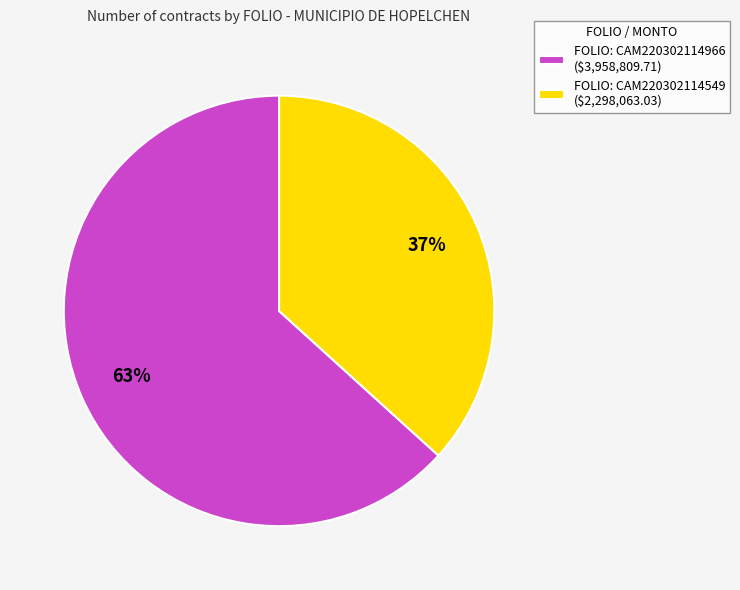

What is the smallest slice in the pie chart?

FOLIO: CAM220302114549 ($2,298,063.03)